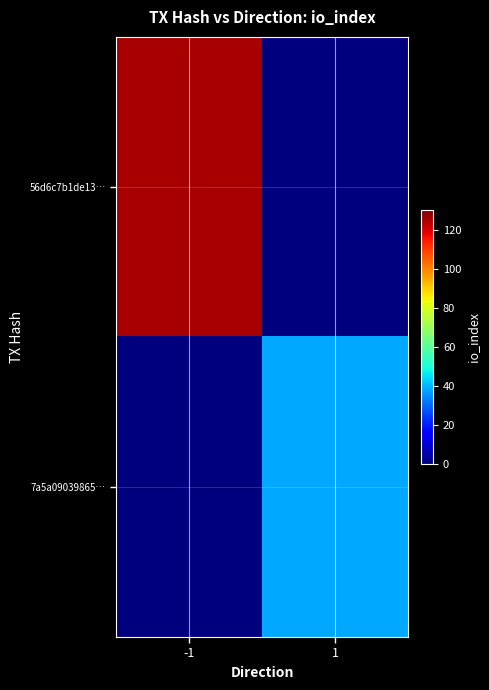

What is the difference between the highest and lowest values at 1?

38